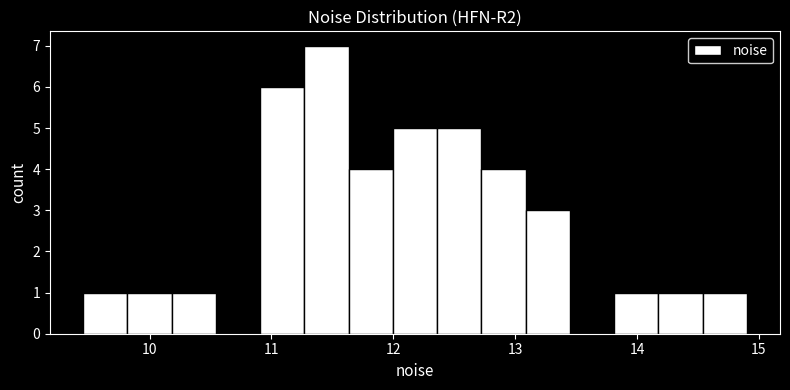

Read against the x-axis, roughly where is the centre of the tallest bar?

11.5